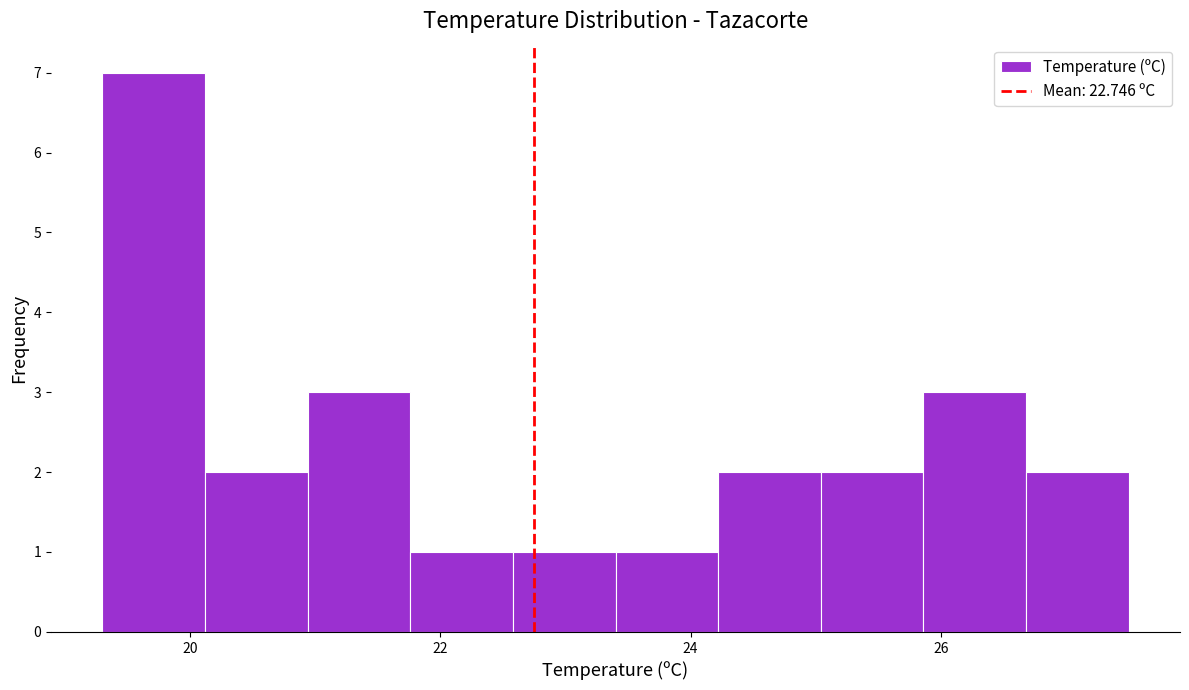

Reading left to right, list every bar in this chart as the range it spans on the x-axis followed by its height. Neither the bar edges nor the heights are printed on the chart, so give them approximately, as read against the axes.

19.30 to 20.12: 7
20.12 to 20.94: 2
20.94 to 21.76: 3
21.76 to 22.58: 1
22.58 to 23.40: 1
23.40 to 24.22: 1
24.22 to 25.04: 2
25.04 to 25.86: 2
25.86 to 26.68: 3
26.68 to 27.50: 2